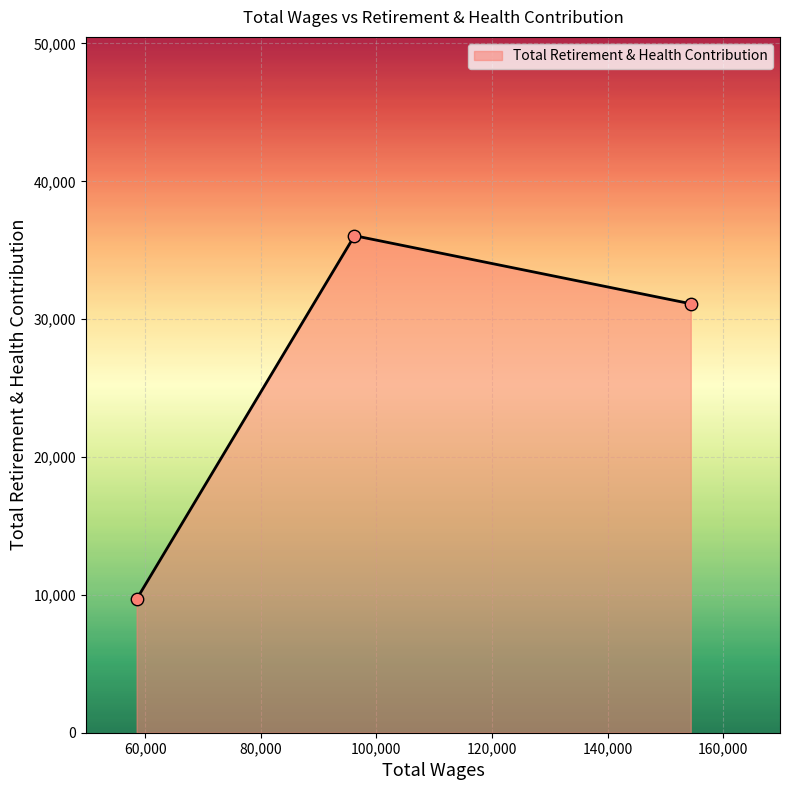

What is the maximum value shown in the chart?

36055